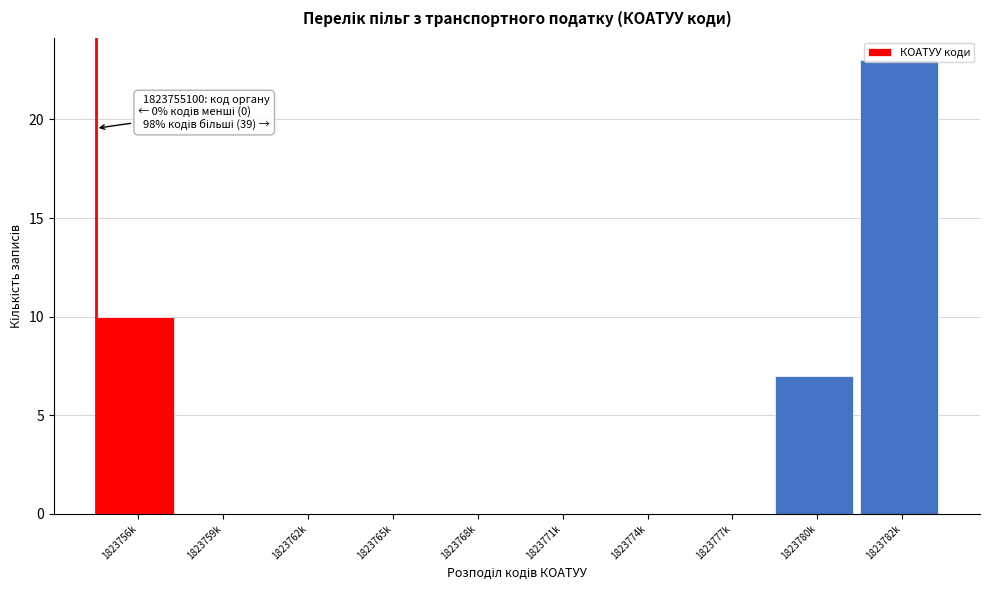

True or false: the data shows 15 at 1823759k.

False